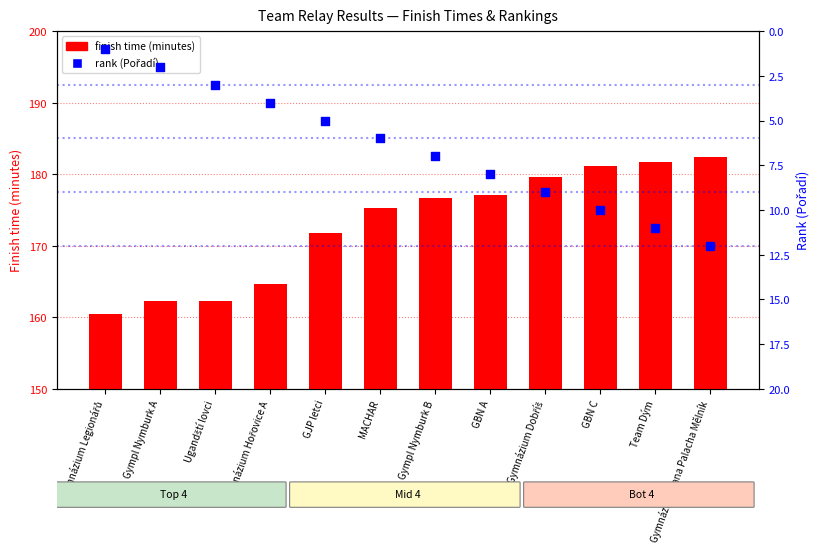

What is the total value across all series at GBN C?

191.2